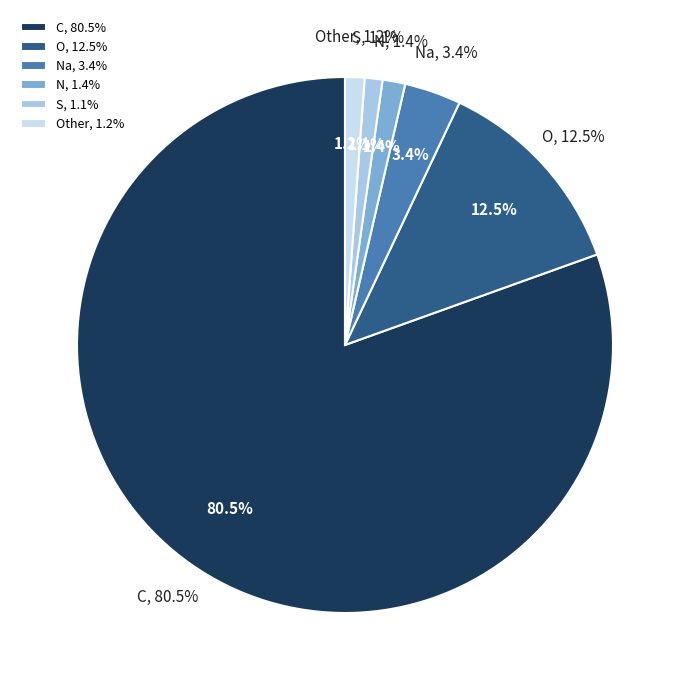

Which category has the biggest portion of the pie?

C